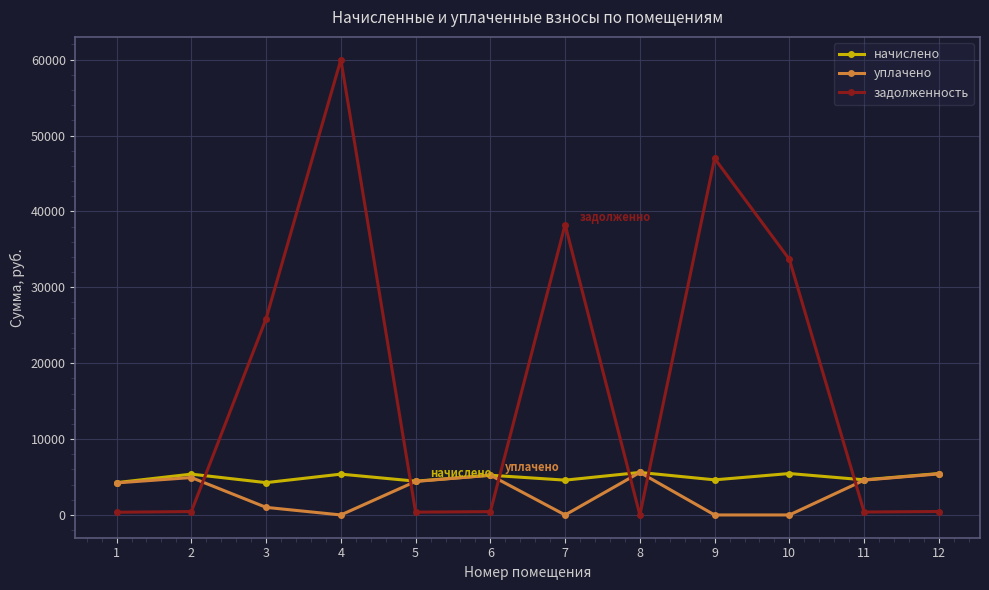

What is the difference between the maximum and minimum values in the уплачено series?

5602.4